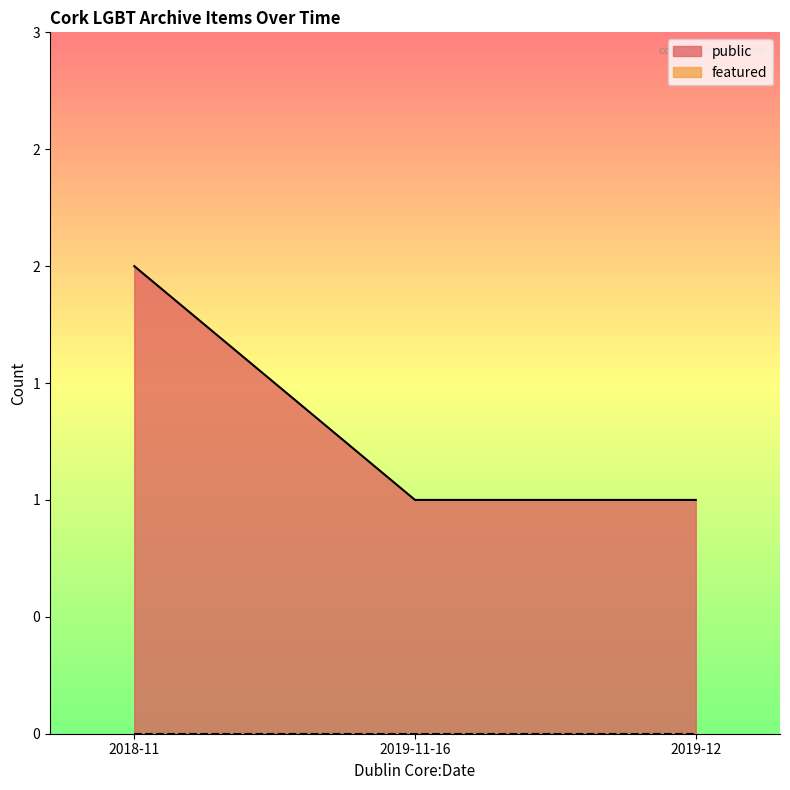

True or false: featured and public intersect in this chart.

False